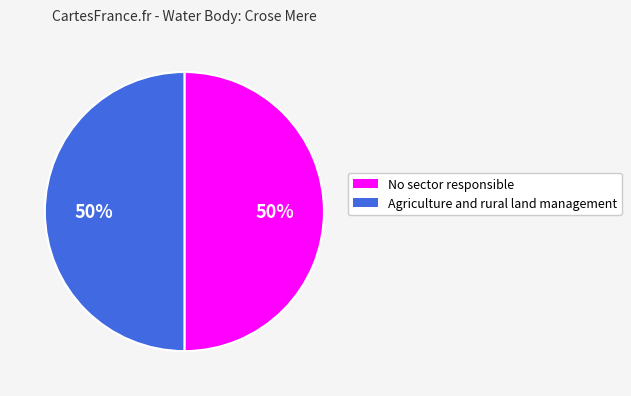

To the nearest percent, what percentage of the pie is Agriculture and rural land management?

50%